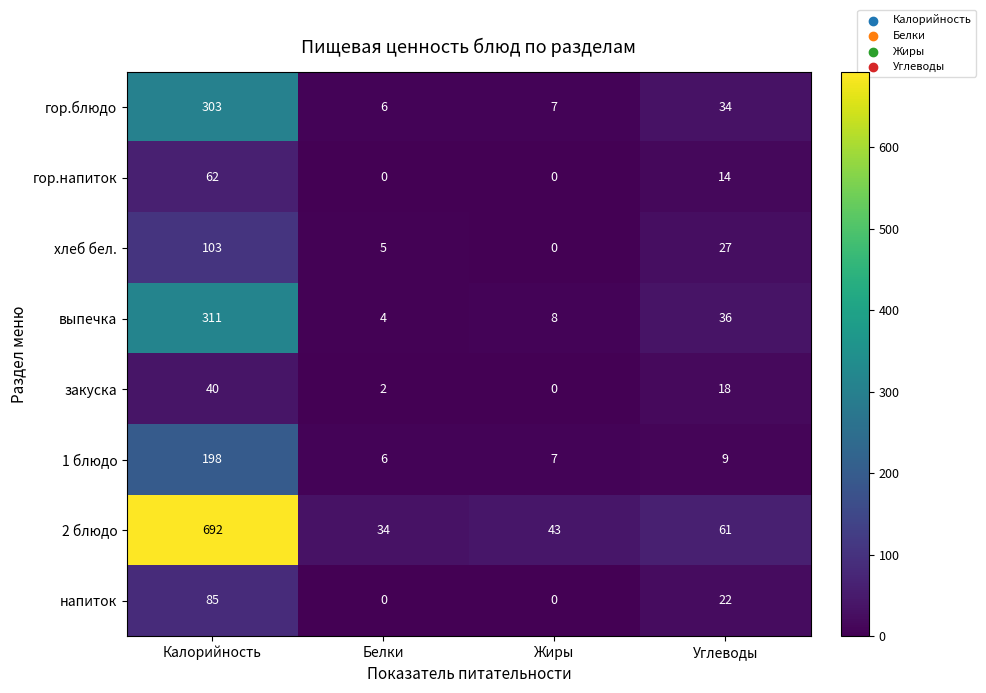

How many distinct data groups are displayed?

8